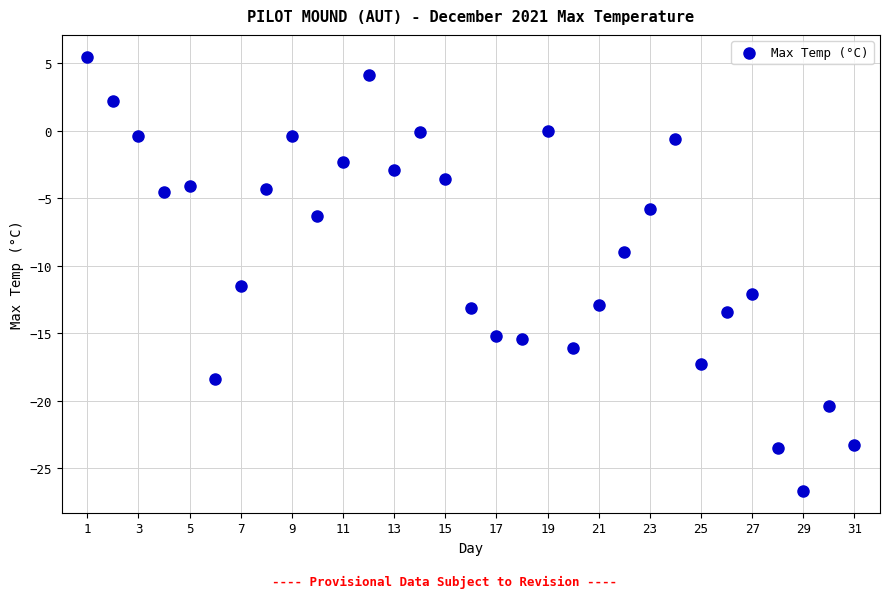

What Y value in the scatter plot is closest to -10?

-9.0